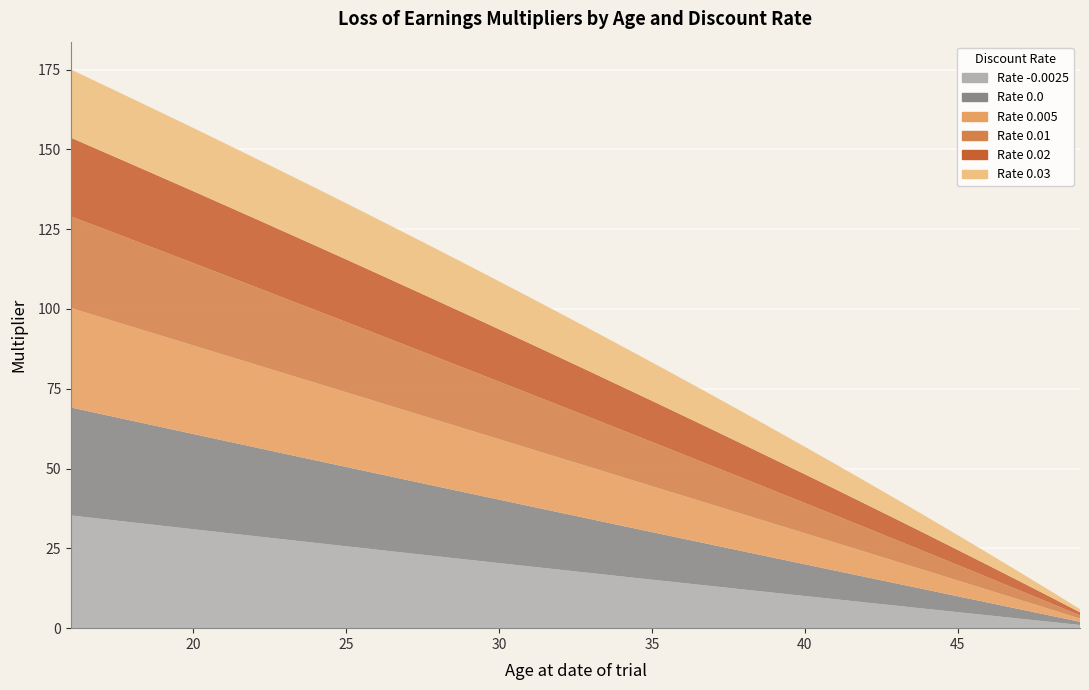

Reading left to right, what are all the values shown in this chart?

Rate -0.0025: 35.3	34.2	33.1	32.1	31.0	29.9	28.8	27.8	26.7	25.6	24.6	23.5	22.5	21.4	20.4	19.3	18.3	17.3	16.2	15.2	14.2	13.1	12.1	11.1	10.1	9.1	8.0	7.0	6.0	5.0	4.0	3.0	2.0	1.0
Rate 0.0: 33.8	32.8	31.8	30.8	29.8	28.8	27.9	26.9	25.9	24.9	23.9	22.9	21.9	20.9	19.9	18.9	17.9	16.9	15.9	14.9	13.9	12.9	11.9	10.9	9.9	8.9	8.0	7.0	6.0	5.0	4.0	3.0	2.0	1.0
Rate 0.005: 31.1	30.3	29.4	28.6	27.7	26.9	26.0	25.1	24.2	23.4	22.5	21.6	20.7	19.8	18.9	18.0	17.1	16.2	15.3	14.4	13.4	12.5	11.6	10.6	9.7	8.8	7.8	6.8	5.9	4.9	4.0	3.0	2.0	1.0
Rate 0.01: 28.7	28.0	27.3	26.5	25.8	25.1	24.3	23.6	22.8	22.0	21.2	20.4	19.6	18.8	18.0	17.2	16.4	15.6	14.7	13.8	13.0	12.1	11.2	10.4	9.5	8.6	7.7	6.7	5.8	4.9	3.9	3.0	2.0	1.0
Rate 0.02: 24.6	24.1	23.6	23.1	22.5	22.0	21.4	20.8	20.2	19.6	19.0	18.4	17.7	17.1	16.4	15.8	15.1	14.3	13.6	12.9	12.2	11.4	10.6	9.8	9.0	8.2	7.4	6.5	5.6	4.7	3.8	2.9	2.0	1.0
Rate 0.03: 21.4	21.0	20.6	20.2	19.8	19.4	19.0	18.5	18.1	17.6	17.1	16.6	16.1	15.6	15.0	14.5	13.9	13.3	12.7	12.1	11.4	10.7	10.1	9.3	8.6	7.9	7.1	6.3	5.5	4.6	3.8	2.9	1.9	1.0